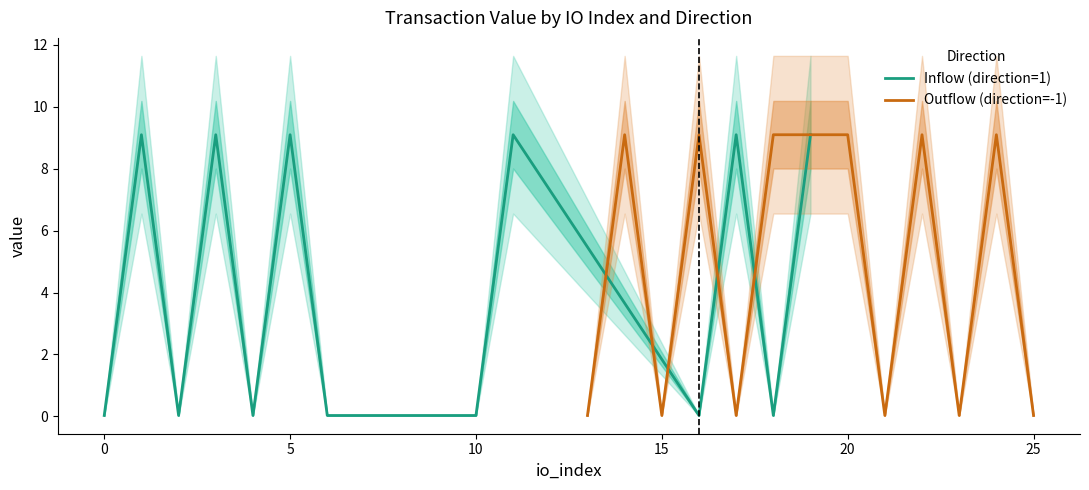

What is the maximum value for Inflow (direction=1)?

9.1